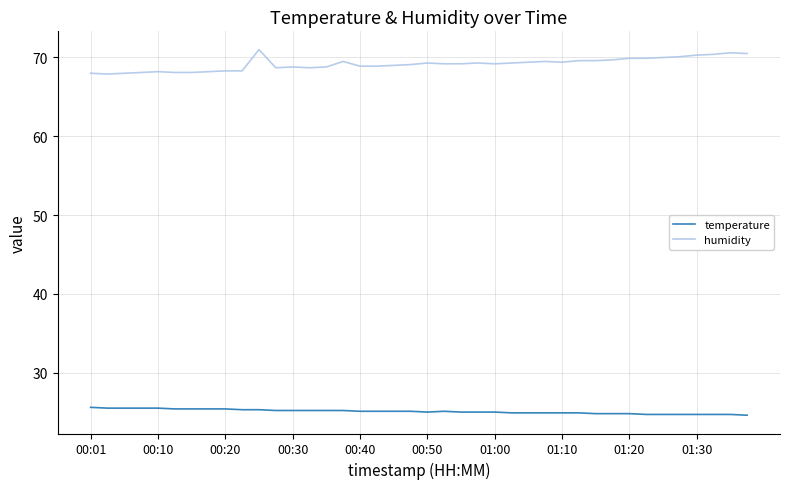

Count the number of categories in the chart.

40